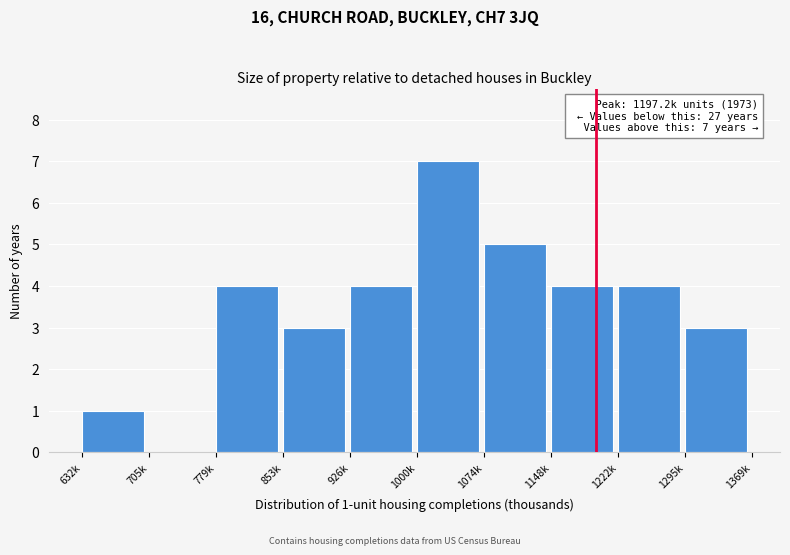

Reading left to right, list all the values displayed in this chart.

632k=1	705k=0	779k=4	853k=3	926k=4	1000k=7	1074k=5	1148k=4	1222k=4	1295k=3